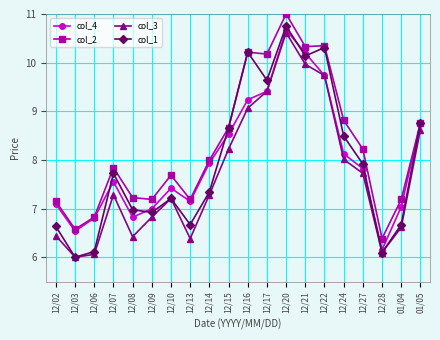

At how many categories does at least one series exceed 9?

5